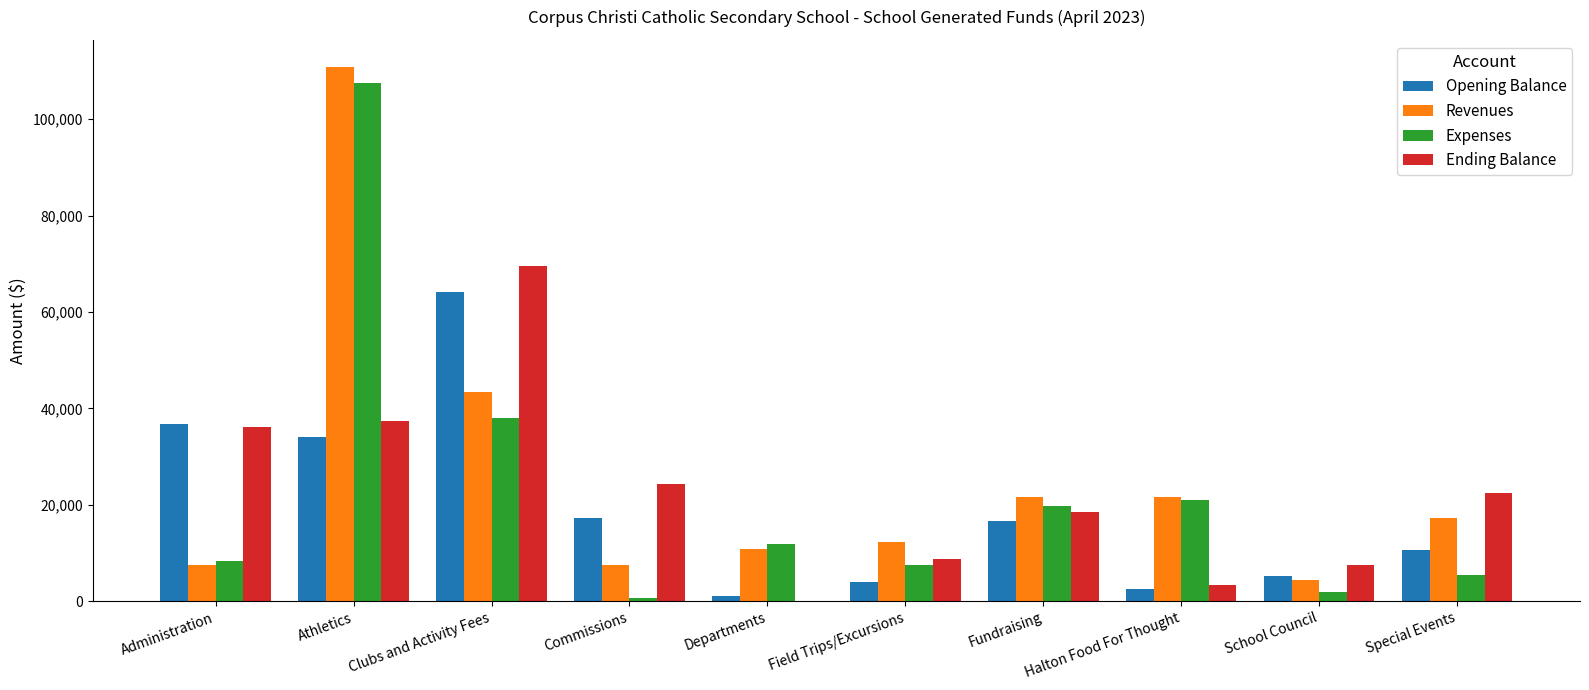

The value of Ending Balance at Field Trips/Excursions is 8838.9. True or false?

True